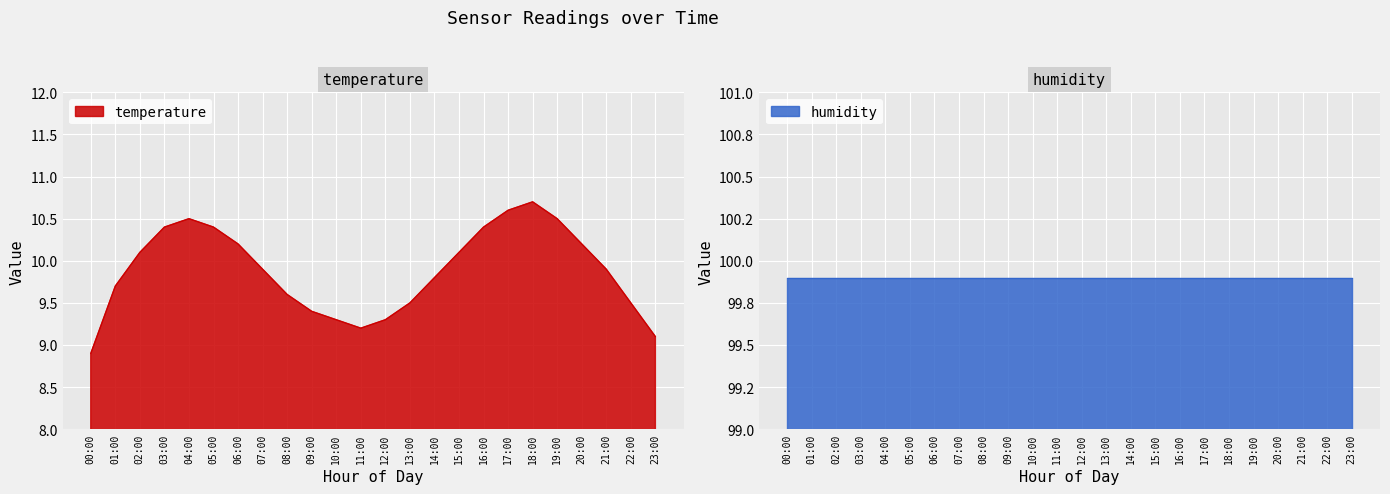

What is the value of the 12th point from the left?

9.2